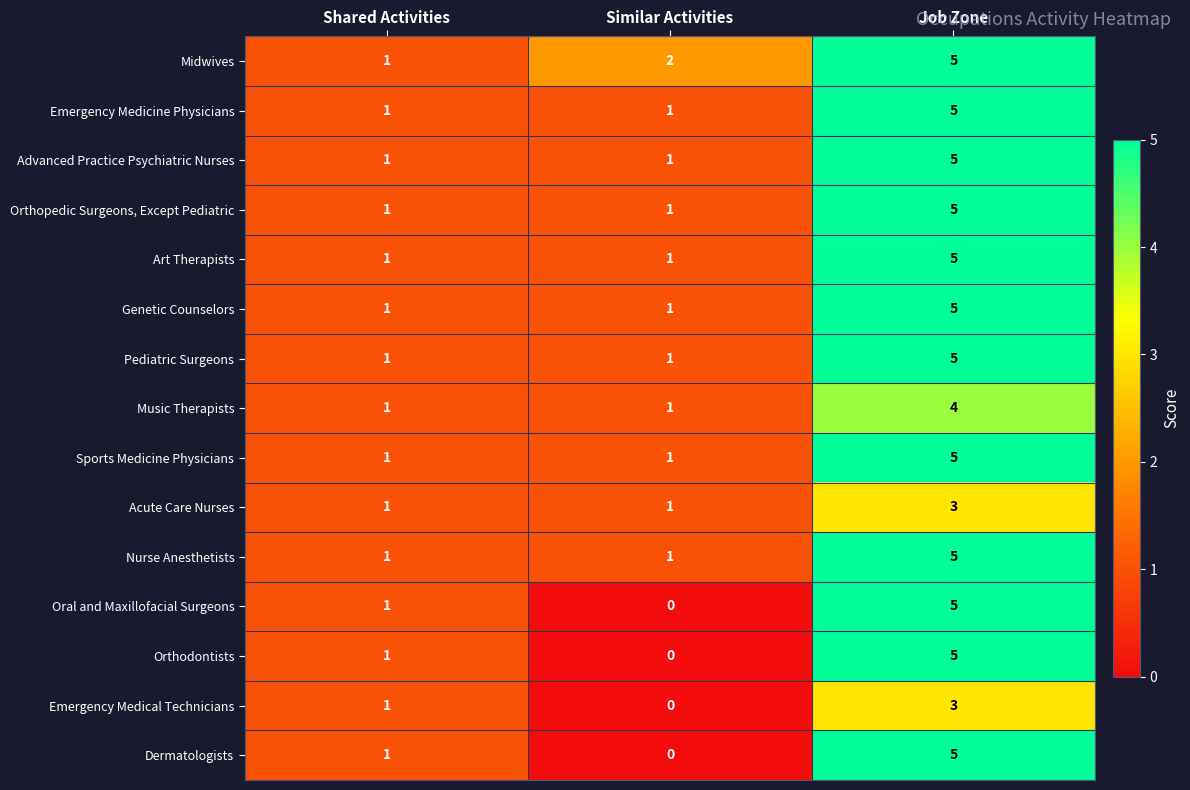

Which series has the largest total across all categories?

Midwives